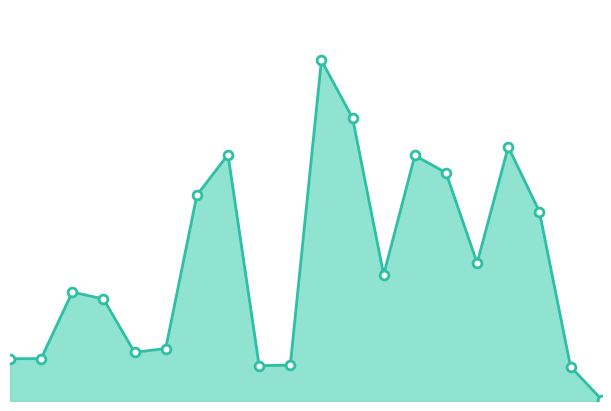

Does the chart have visible grid lines?

No